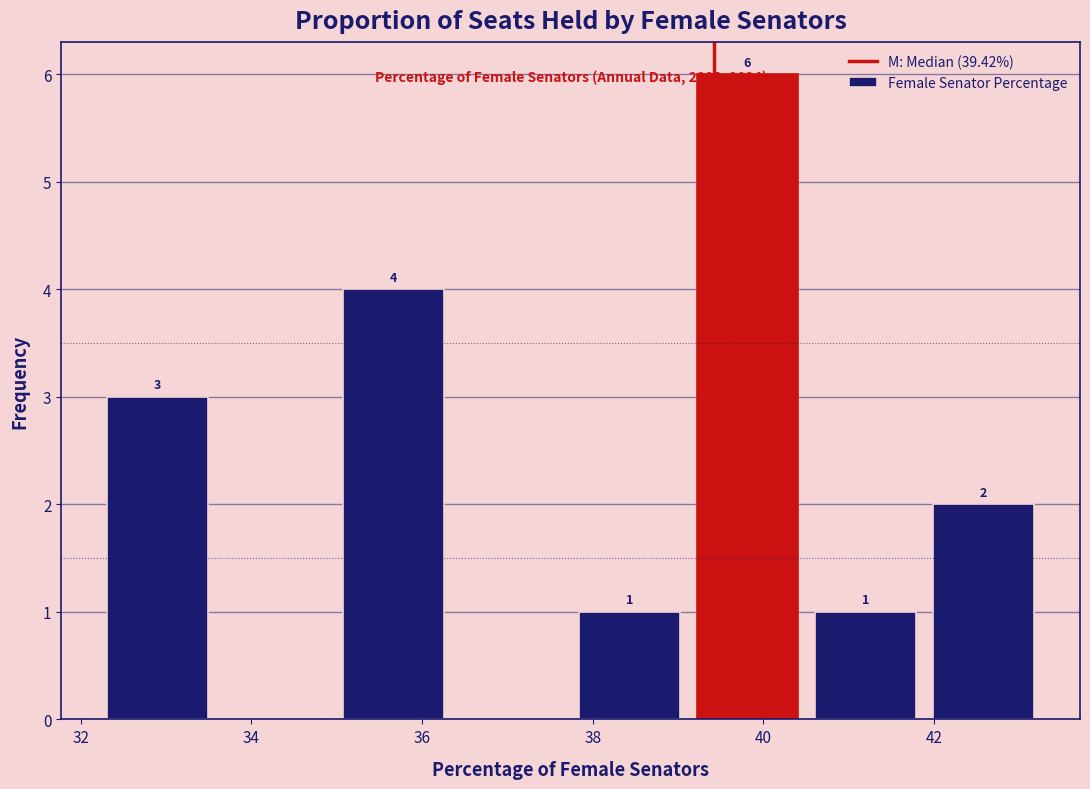

Which range on the x-axis has the tallest bar?

39.2 to 40.6